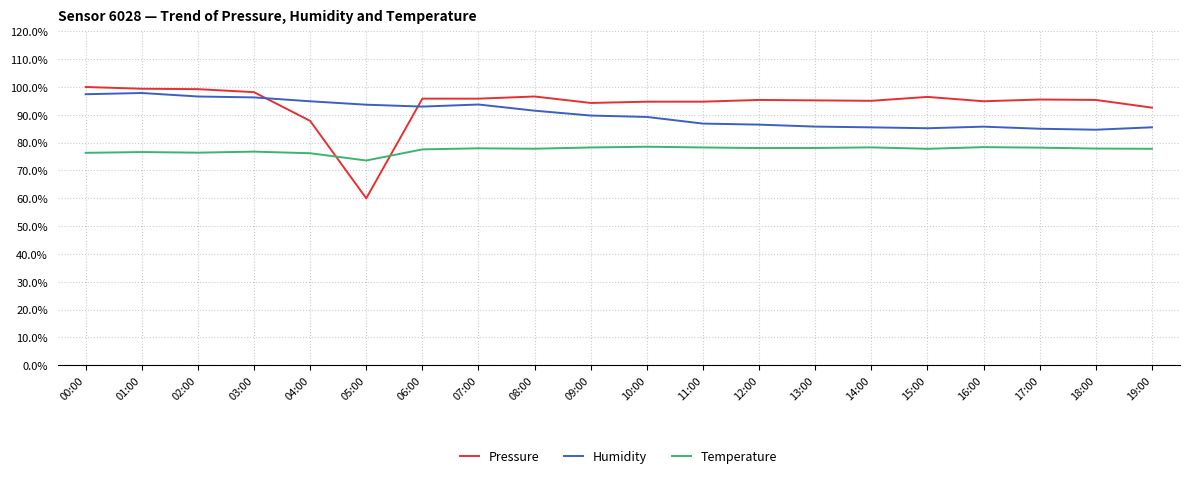

What is the difference between the maximum and second lowest values in the Humidity series?

12.8